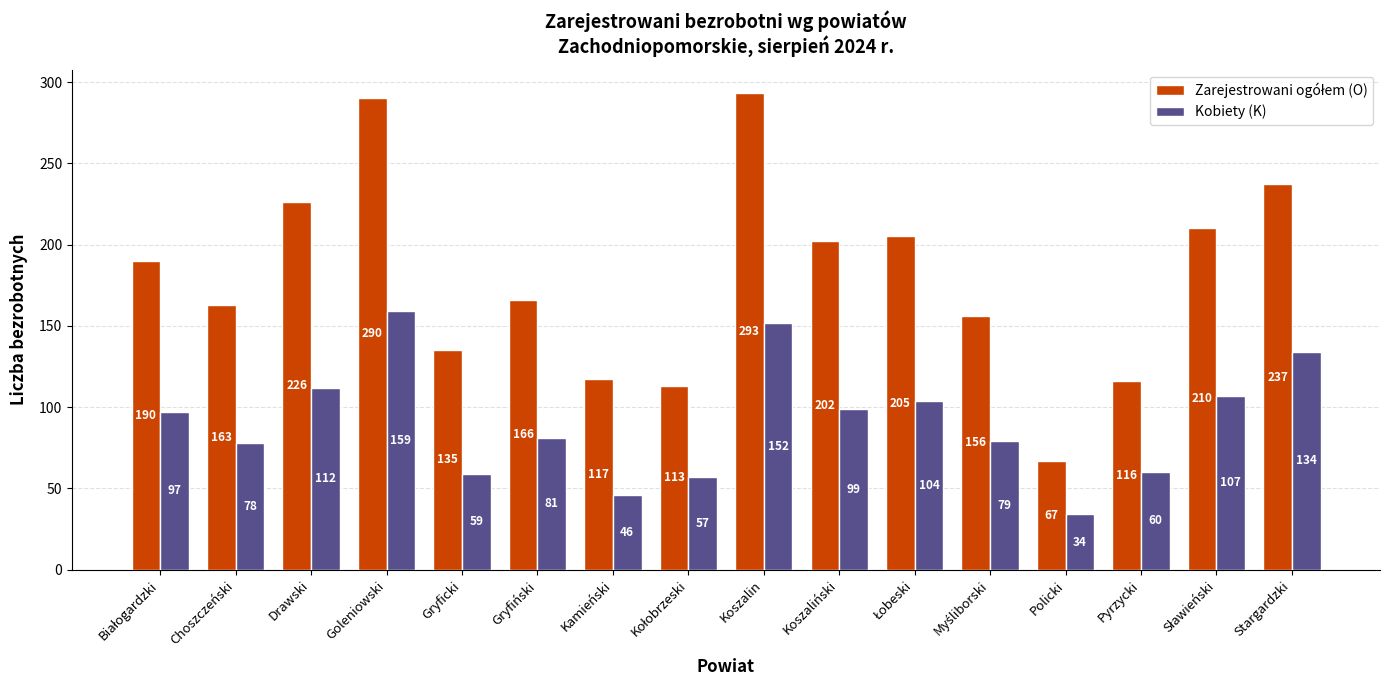

The Kobiety (K) series shows 33 at Gryfiński. True or false?

False